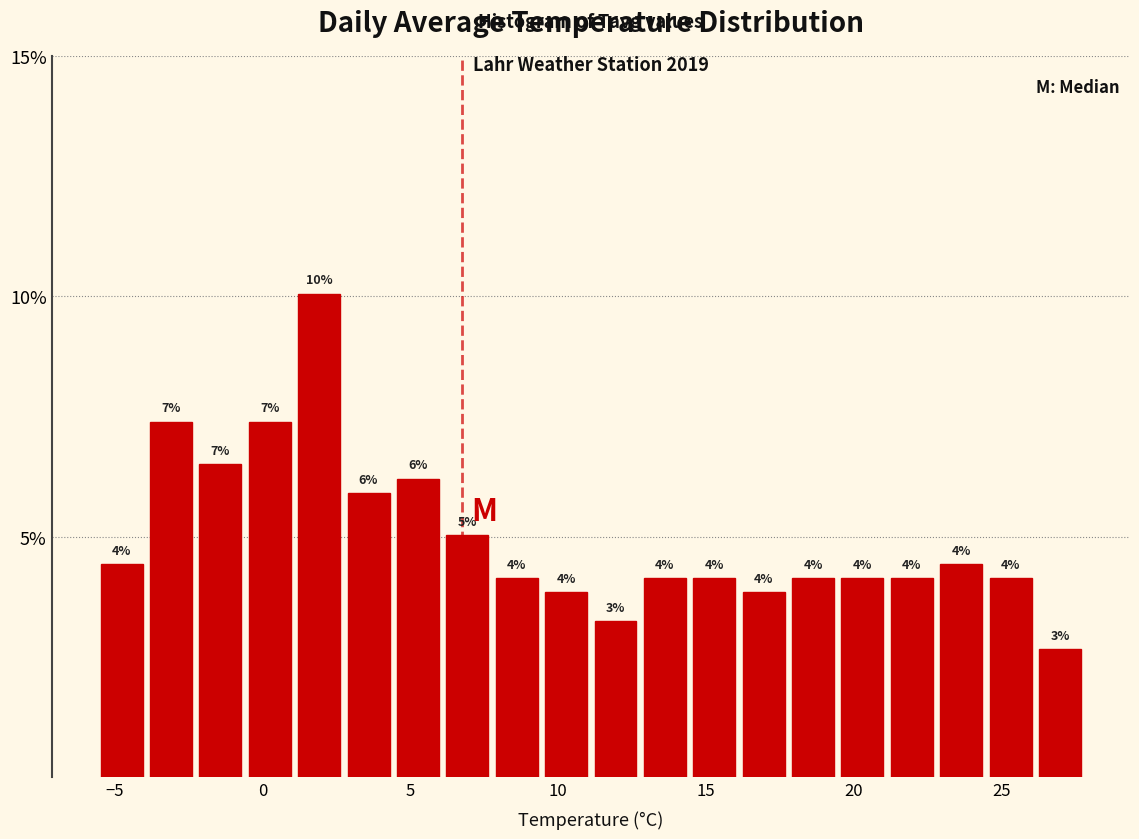

Around what value on the x-axis is the tallest bar? Give the approximate position of its centre, as read against the axis.

2.0